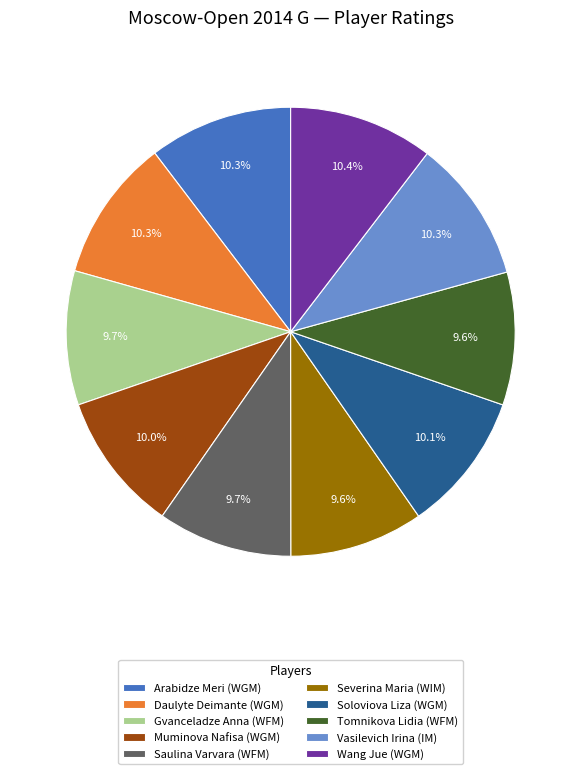

Do Arabidze Meri (WGM) and Soloviova Liza (WGM) together represent more than half of the pie?

No